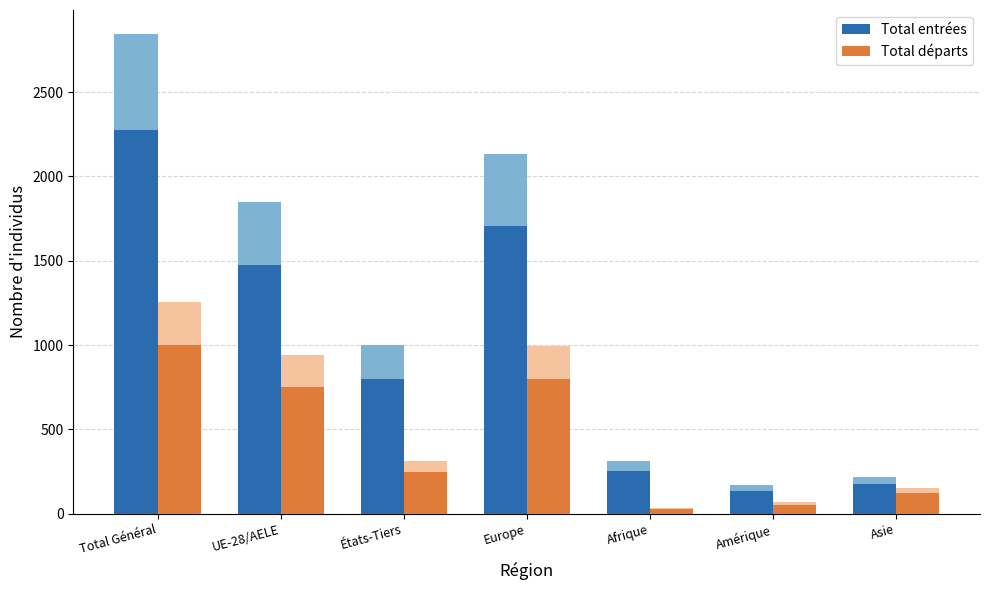

Is it true that Total entrées equals 798.4 at États-Tiers?

True